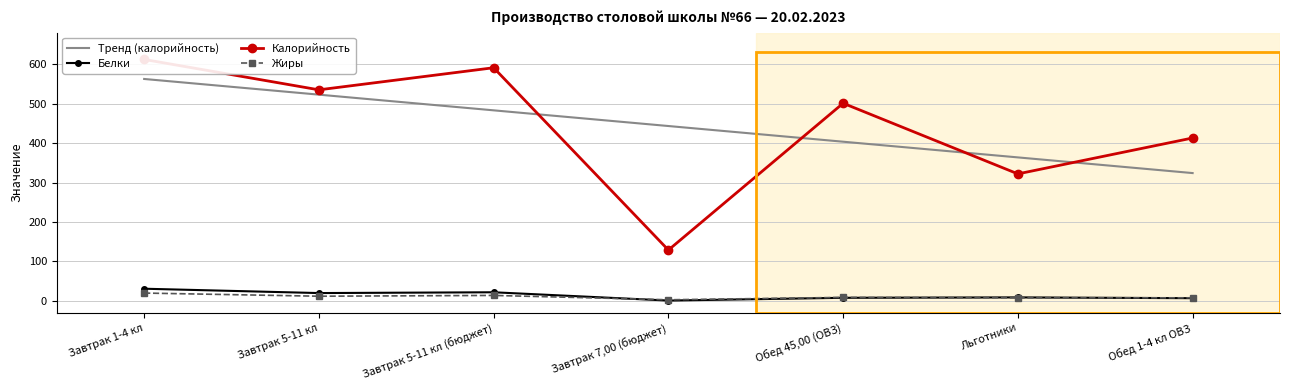

What is the difference between the highest and lowest values at Обед 45,00 (ОВЗ)?

493.0